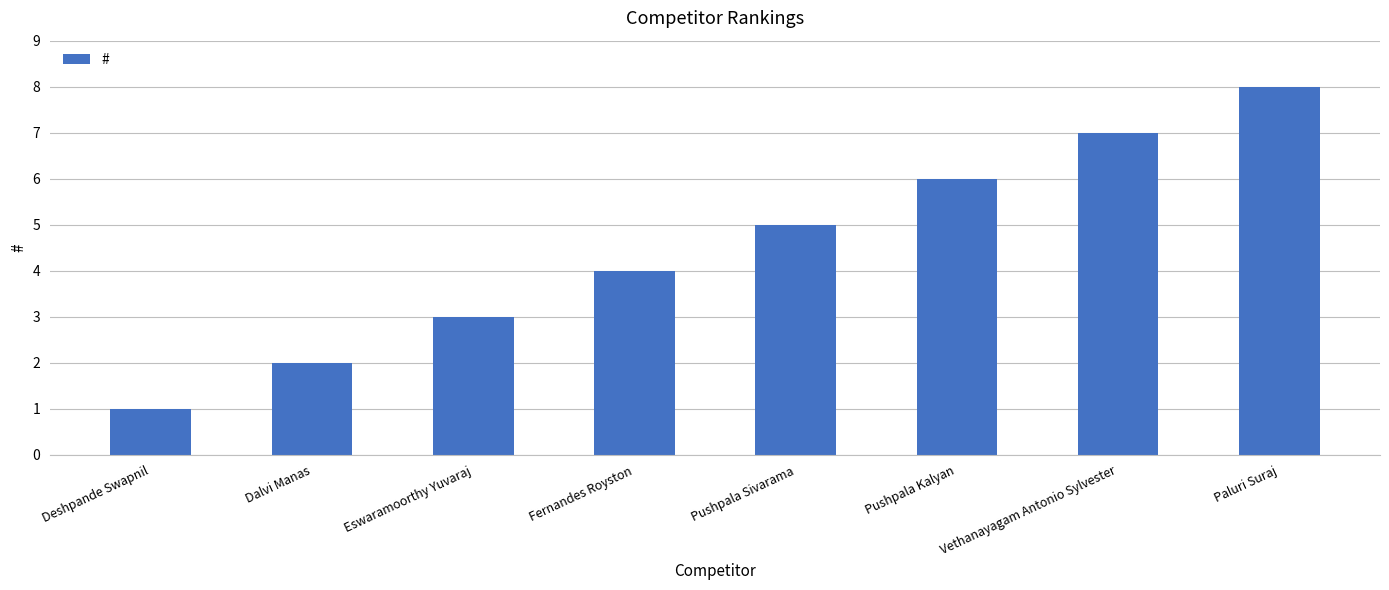

The value at Pushpala Kalyan is 6. True or false?

True